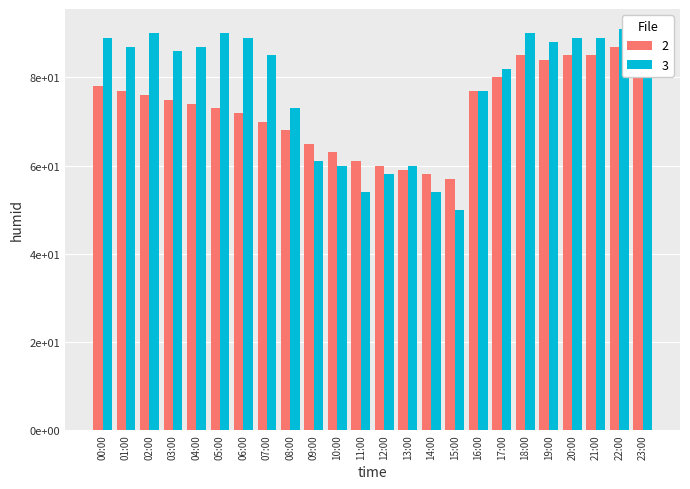

Which category has the highest value in the File 3 series?

22:00